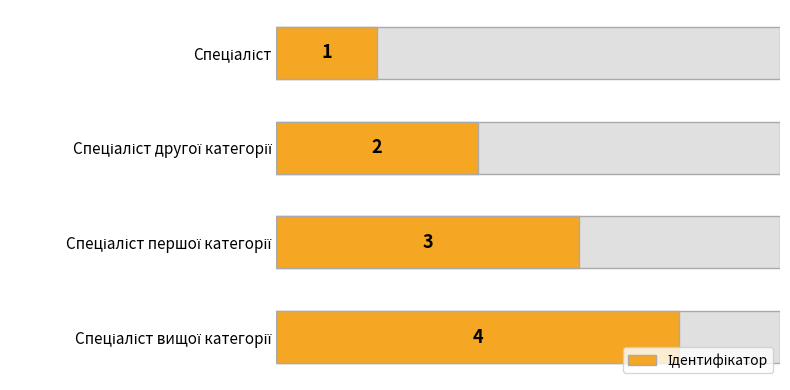

Reading left to right, transcribe all the data shown in this chart.

1	2	3	4